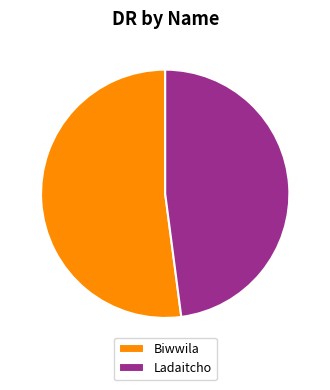

Is the sum of Biwwila and Ladaitcho greater than half?

Yes